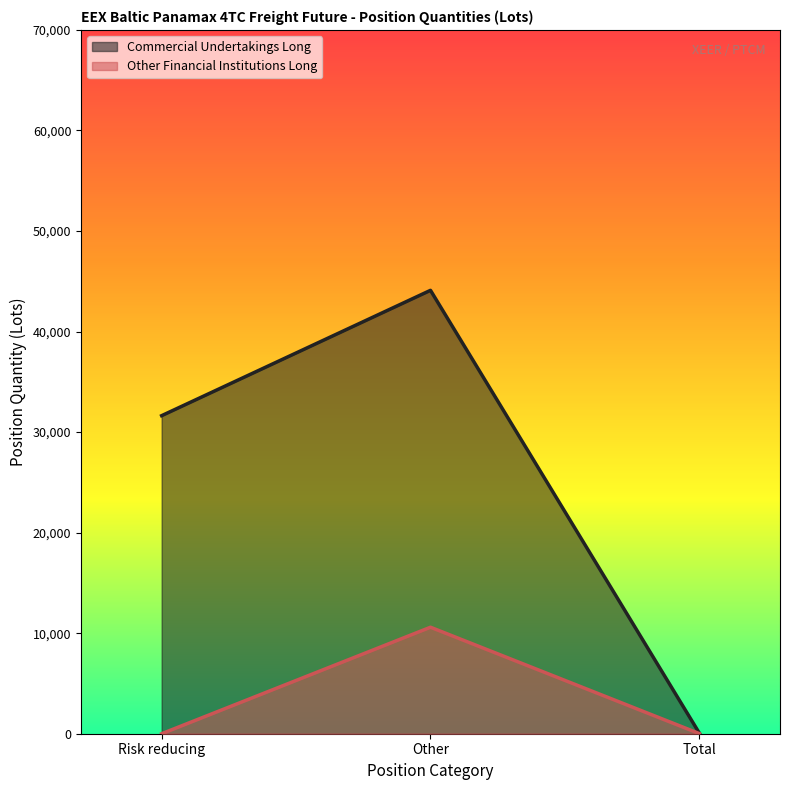

Which series has the largest total across all categories?

Commercial Undertakings Long